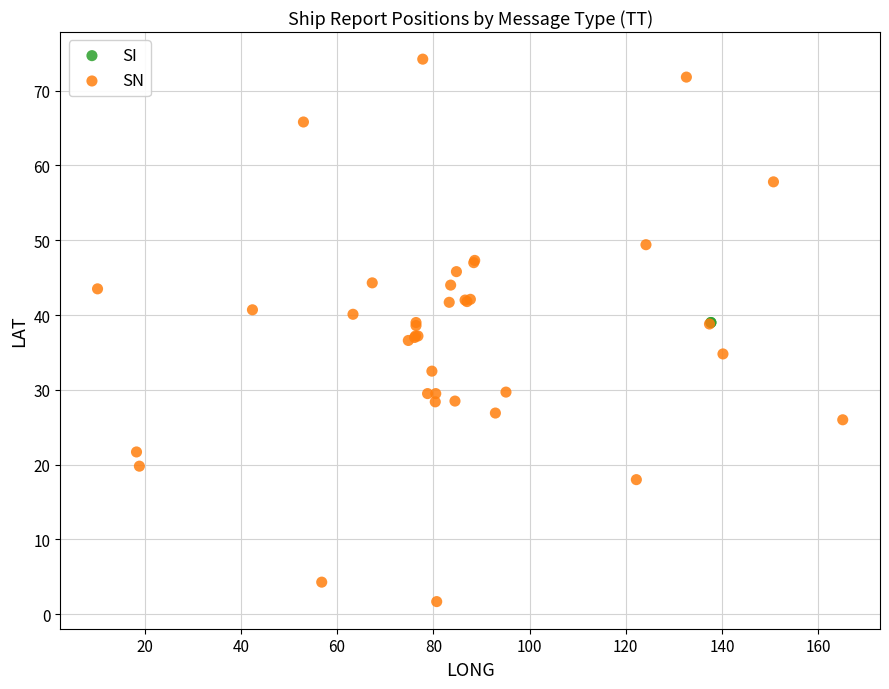

What are all the series names shown in the legend?

SI, SN